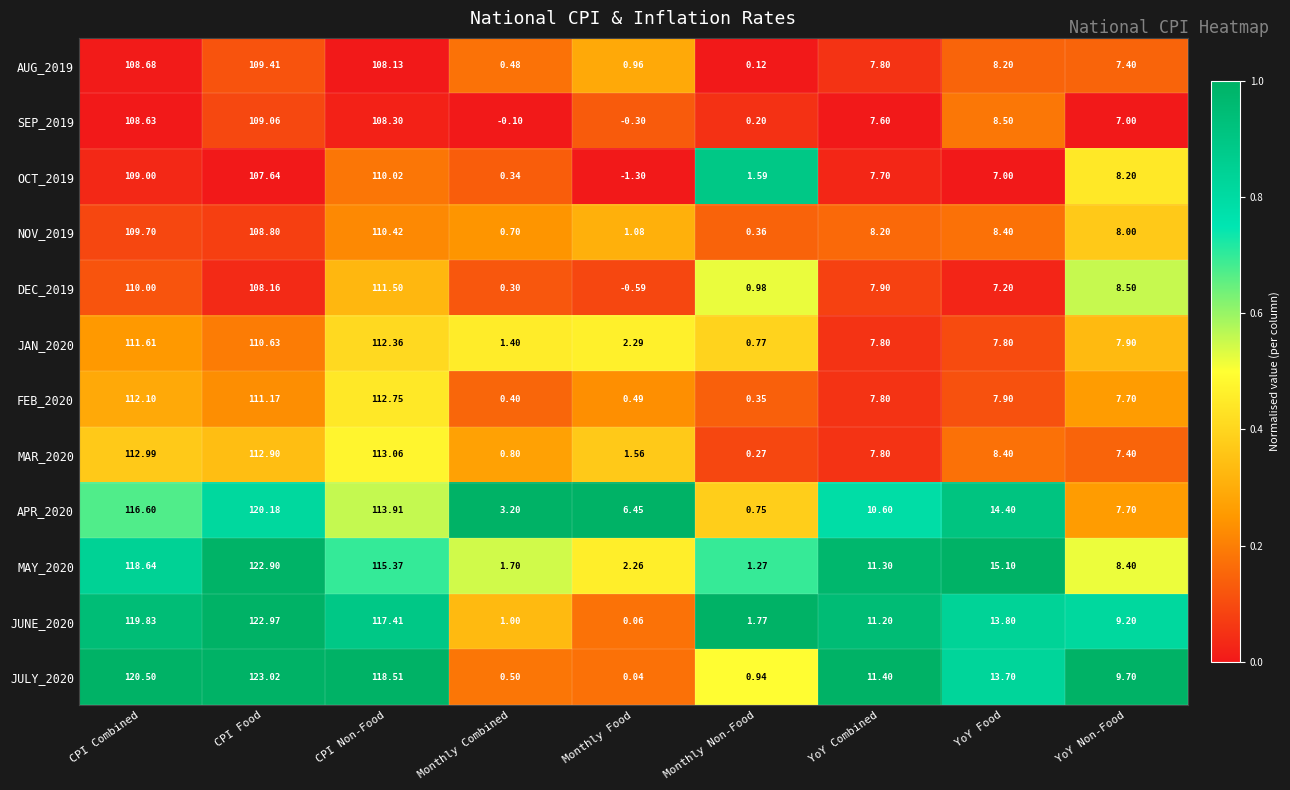

Which category has the highest value across all series?

CPI Food